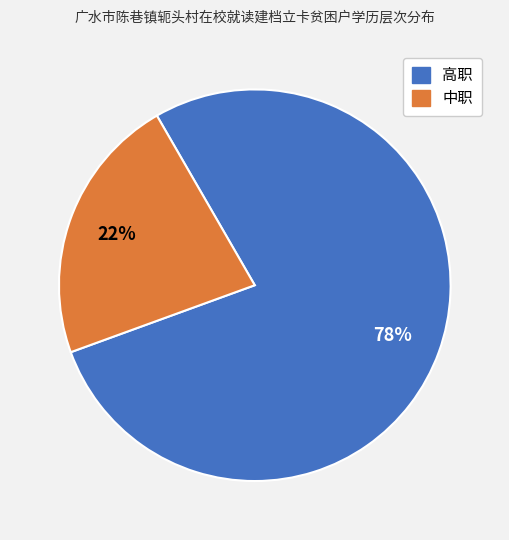

Which slice is the largest?

高职